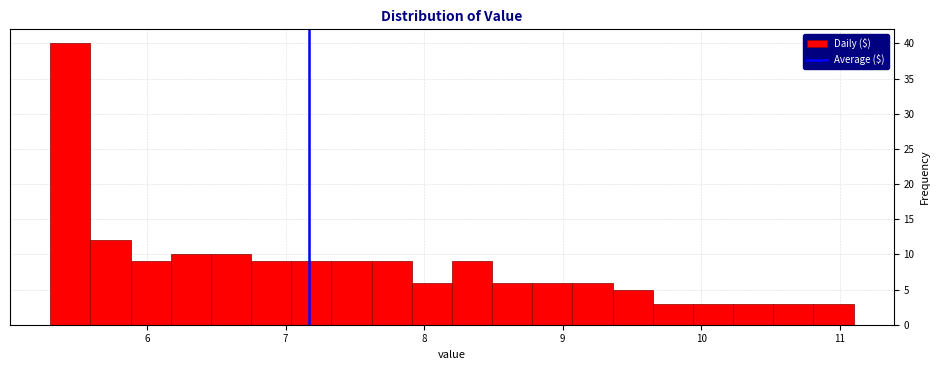

Around what value on the x-axis is the tallest bar? Give the approximate position of its centre, as read against the axis.

5.4